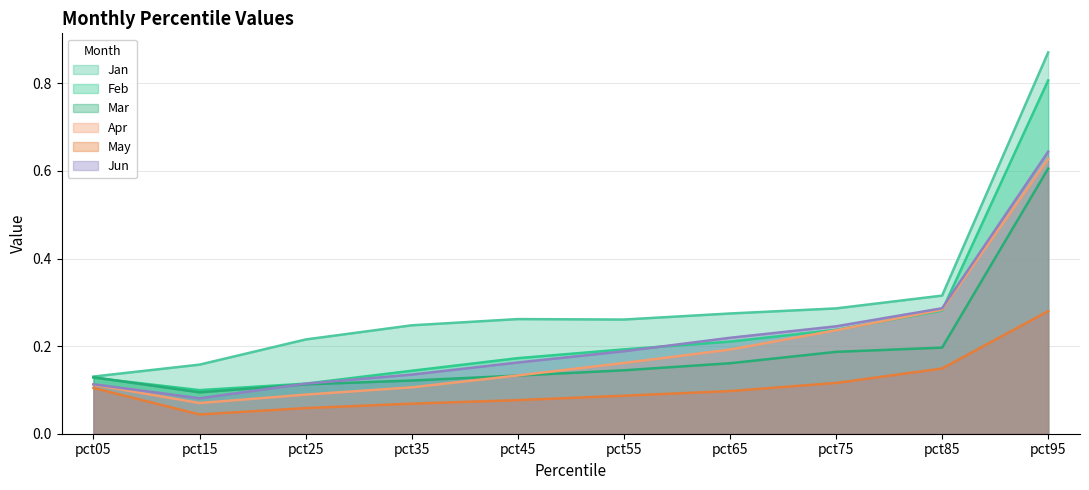

Does the chart have visible grid lines?

Yes